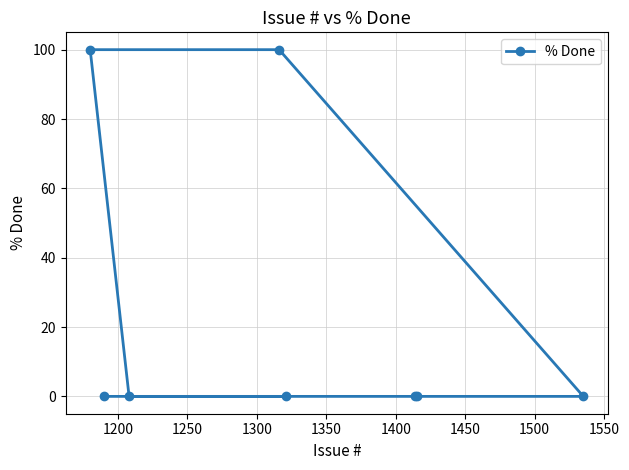

What is the difference between the second highest and second lowest values?

100